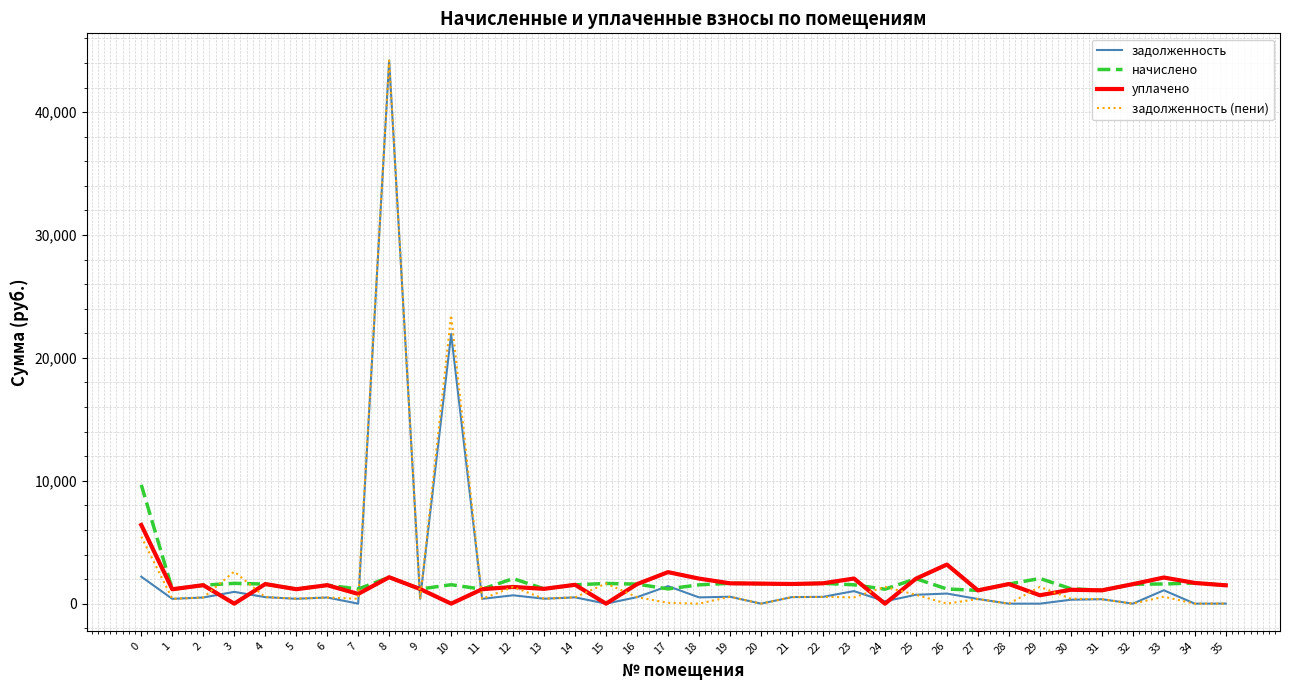

Which series ends up on top after the final intersection of задолженность and начислено?

начислено